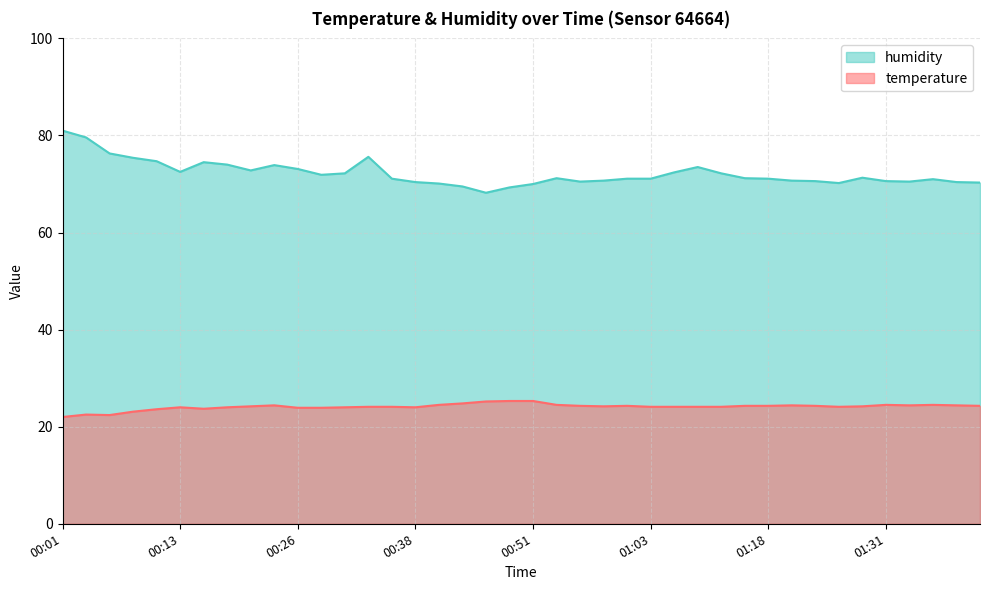

Reading left to right, extract all data points from this chart.

temperature: 22.0	22.5	22.4	23.1	23.6	24.0	23.7	24.0	24.2	24.4	23.9	23.9	24.0	24.1	24.1	24.0	24.5	24.8	25.2	25.3	25.3	24.5	24.3	24.2	24.3	24.1	24.1	24.1	24.1	24.3	24.3	24.4	24.3	24.1	24.2	24.5	24.4	24.5	24.4	24.3
humidity: 81.0	79.6	76.3	75.4	74.7	72.5	74.5	74.0	72.8	73.9	73.1	71.9	72.2	75.6	71.1	70.4	70.1	69.5	68.2	69.3	70.0	71.2	70.5	70.7	71.1	71.1	72.4	73.5	72.2	71.2	71.1	70.7	70.6	70.2	71.3	70.6	70.5	71.0	70.4	70.3